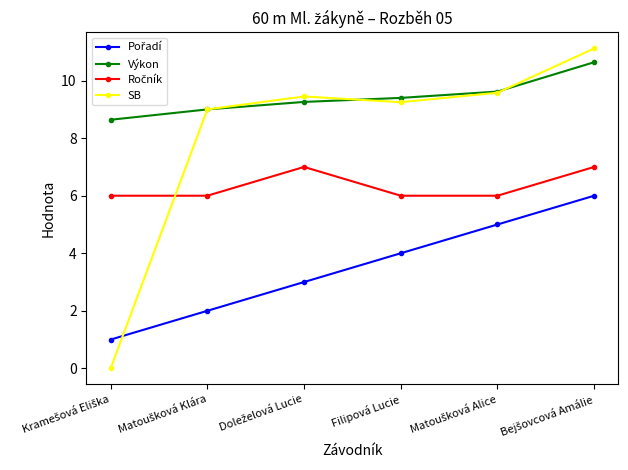

In SB, how many points are lower than both neighbors (excluding endpoints)?

1